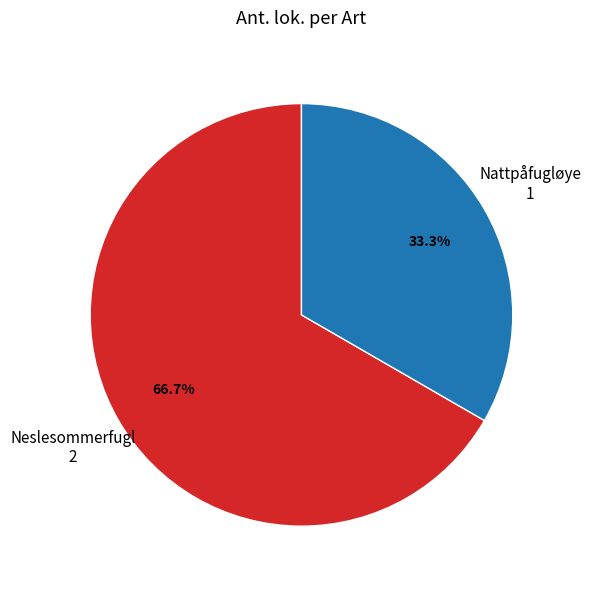

Rank the categories by value from lowest to highest.

Nattpåfugløye, Neslesommerfugl